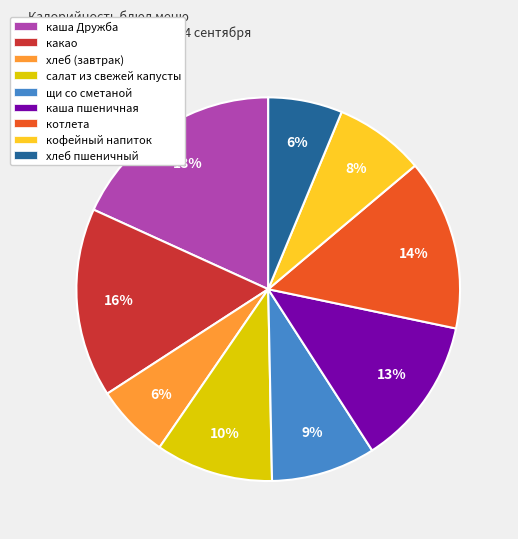

Is the sum of щи со сметаной and хлеб (завтрак) greater than half?

No